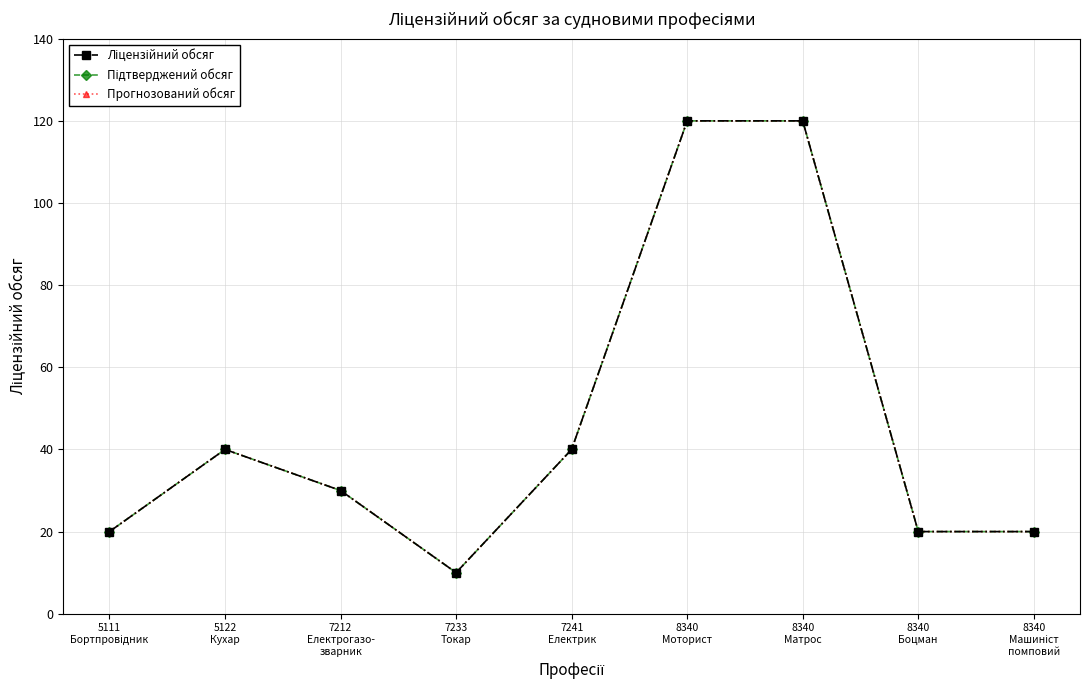

Is this an area chart (filled region under the line)?

No